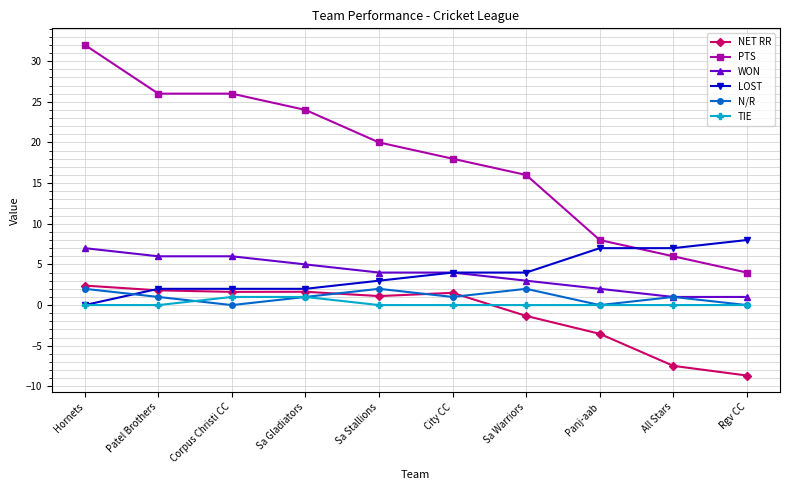

Does the chart display data point markers on the line(s)?

Yes